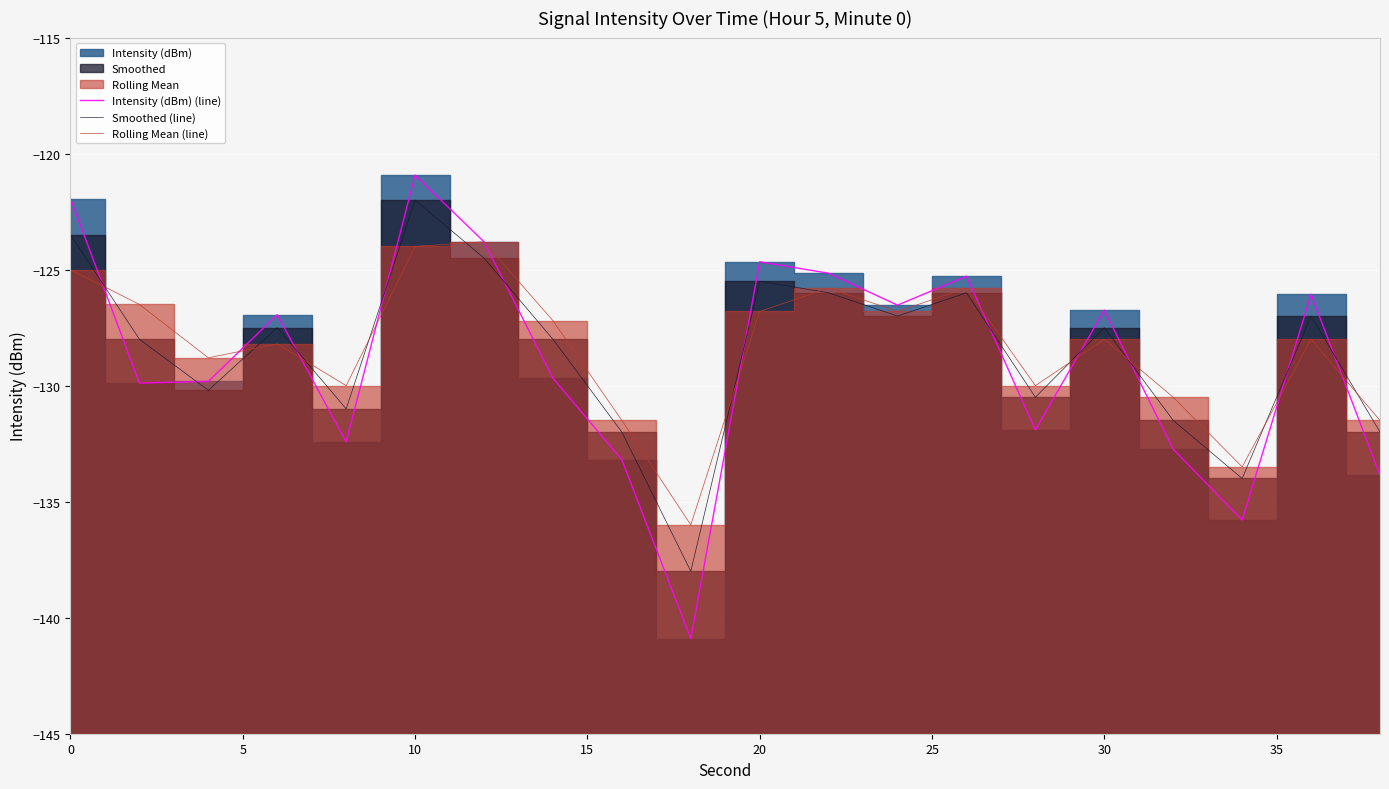

The value of Intensity (dBm) (line) at 10 is -120.9. True or false?

True